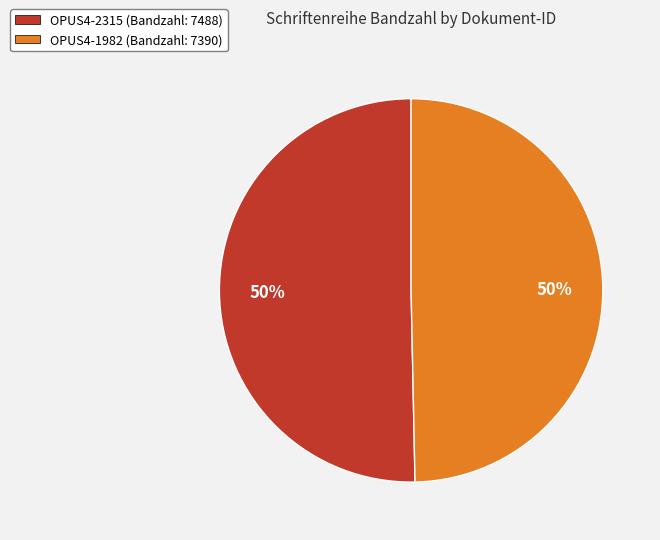

To the nearest percent, what percentage of the pie is OPUS4-1982?

50%